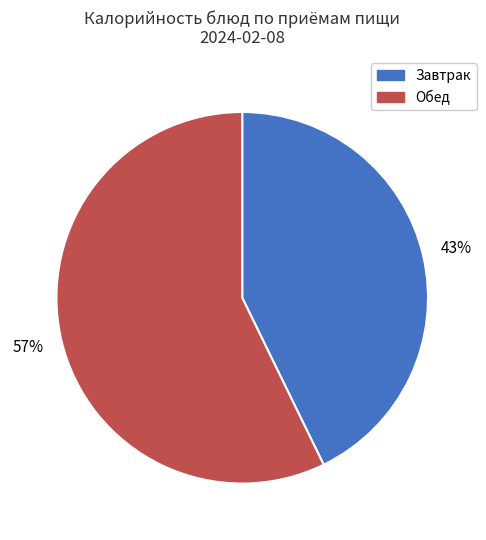

Combined, do Завтрак and Обед account for over 50%?

Yes